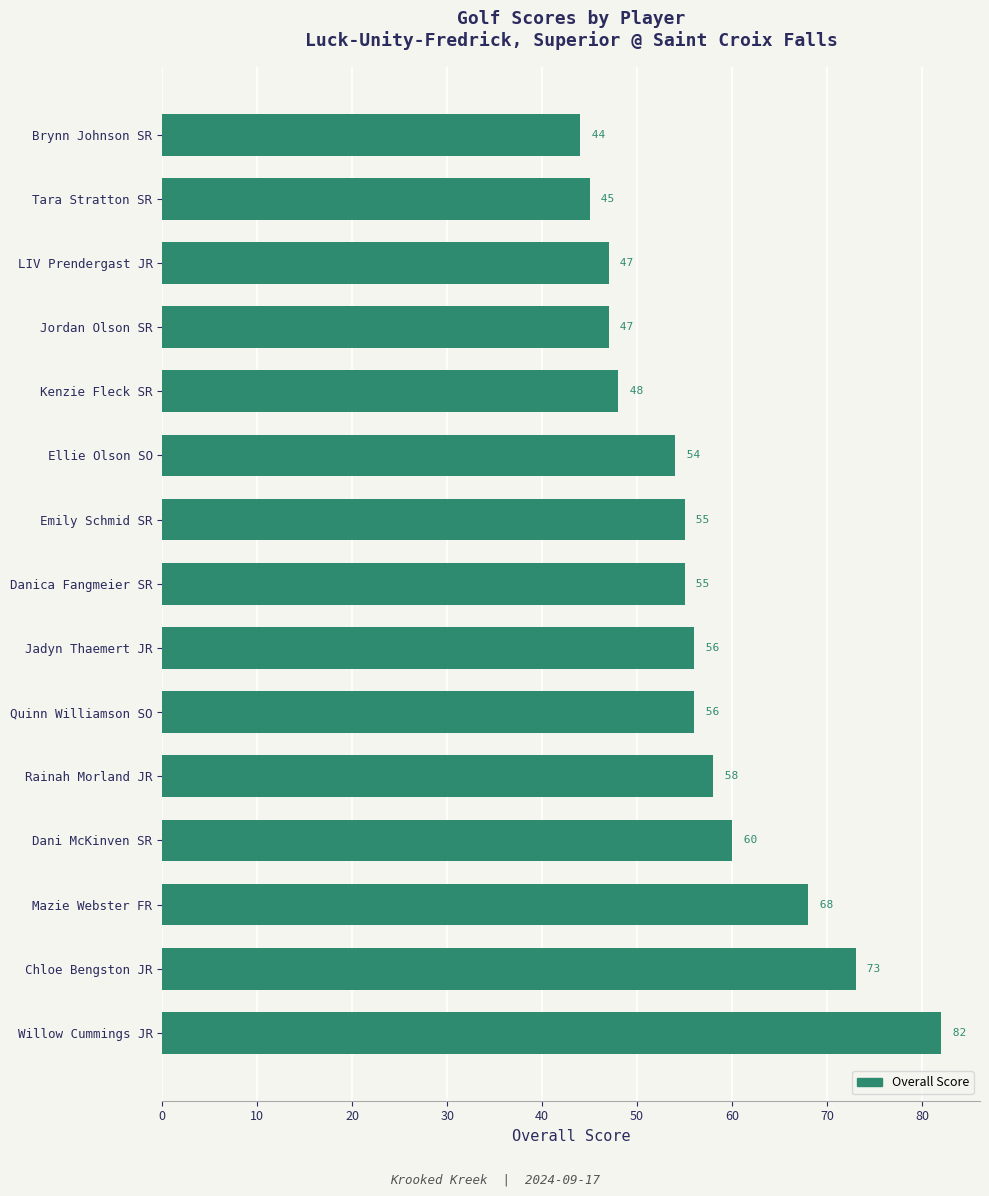

True or false: the data shows 76 at Danica Fangmeier SR.

False